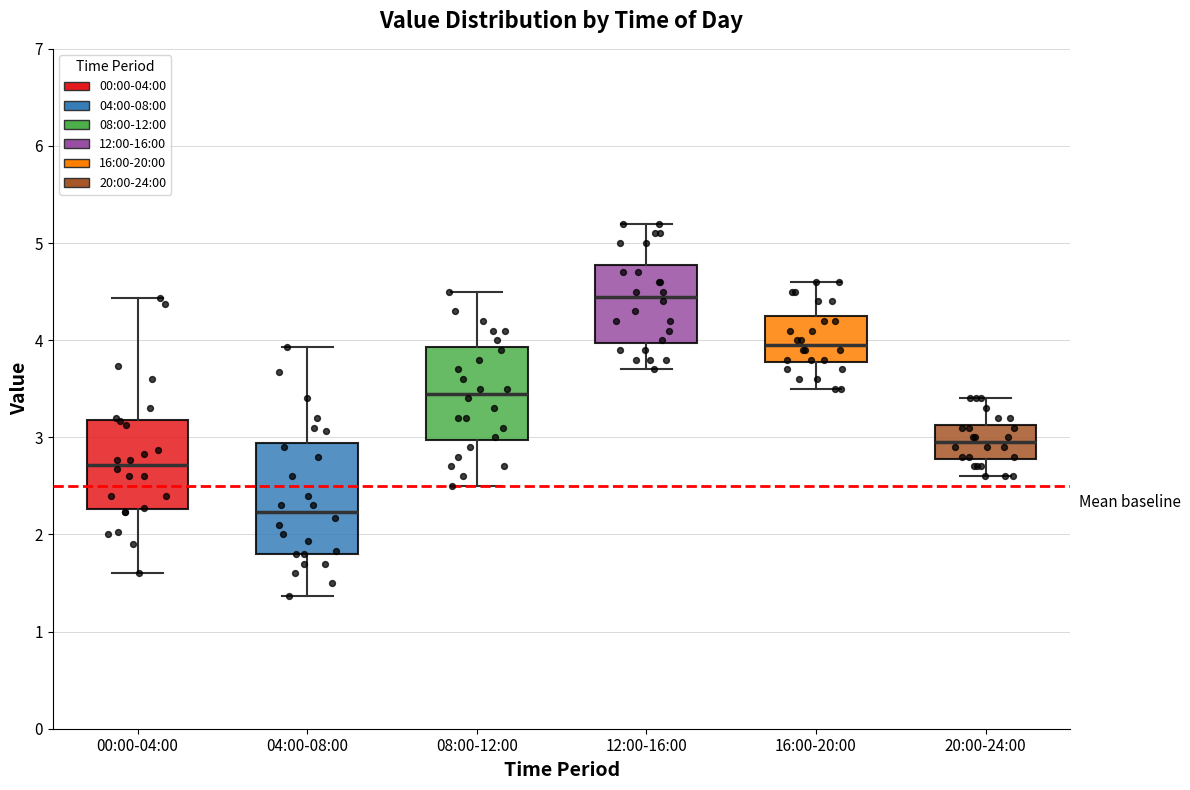

Reading left to right, read every box against the y-axis: the position of its median line, the range the box covers, and the ends of its whiskers. The values are not printed on the chart, so give them approximately, as read against the axis.

00:00-04:00: median 2.7, box 2.3 to 3.2, whiskers 1.6 to 4.4
04:00-08:00: median 2.2, box 1.8 to 2.9, whiskers 1.4 to 3.9
08:00-12:00: median 3.5, box 3.0 to 3.9, whiskers 2.5 to 4.5
12:00-16:00: median 4.5, box 4.0 to 4.8, whiskers 3.7 to 5.2
16:00-20:00: median 4.0, box 3.8 to 4.3, whiskers 3.5 to 4.6
20:00-24:00: median 3.0, box 2.8 to 3.1, whiskers 2.6 to 3.4